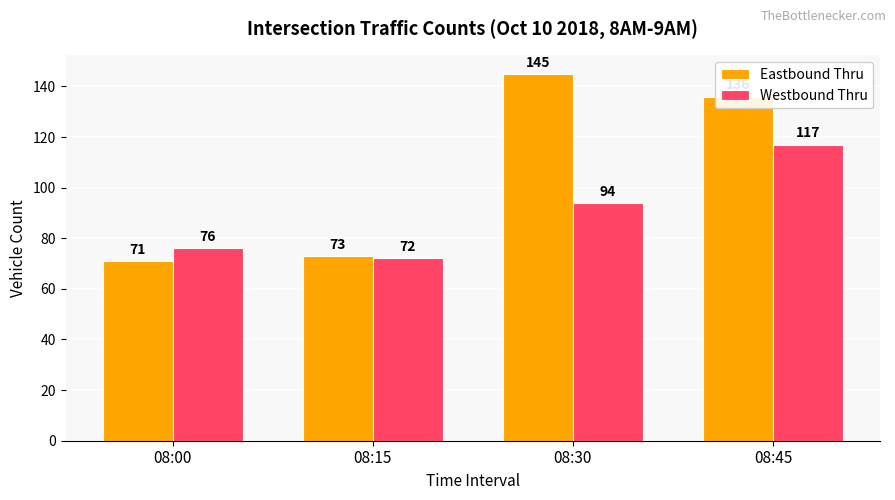

What is the average value of the Eastbound Thru series?

106